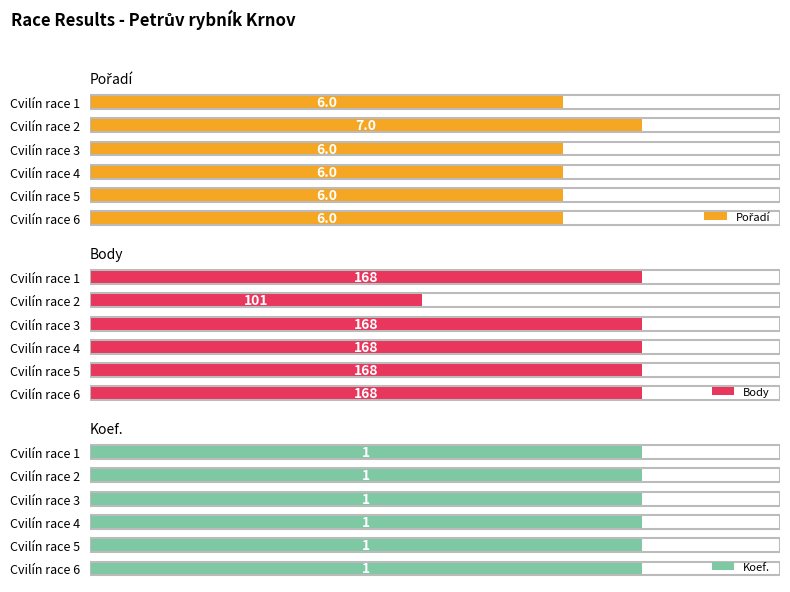

How many values in the Body series are below 168?

1